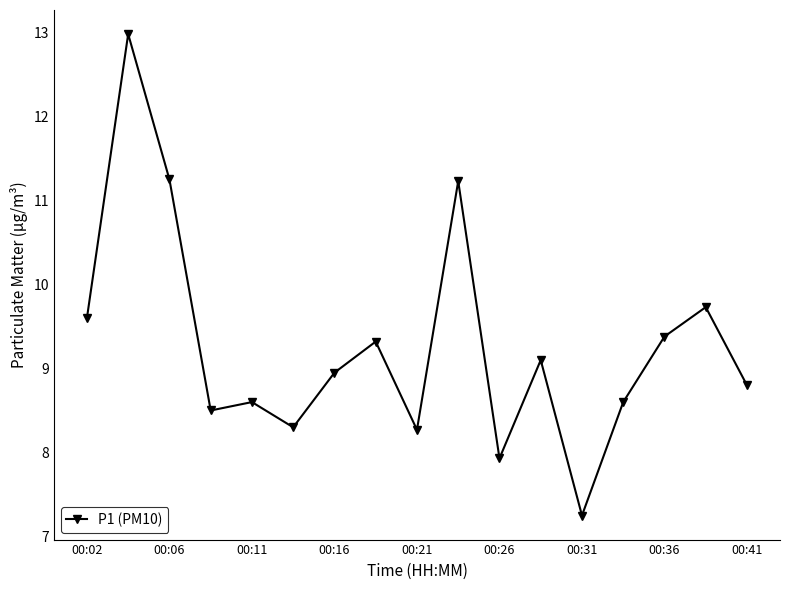

What is the value of the 17th point from the left?

8.8